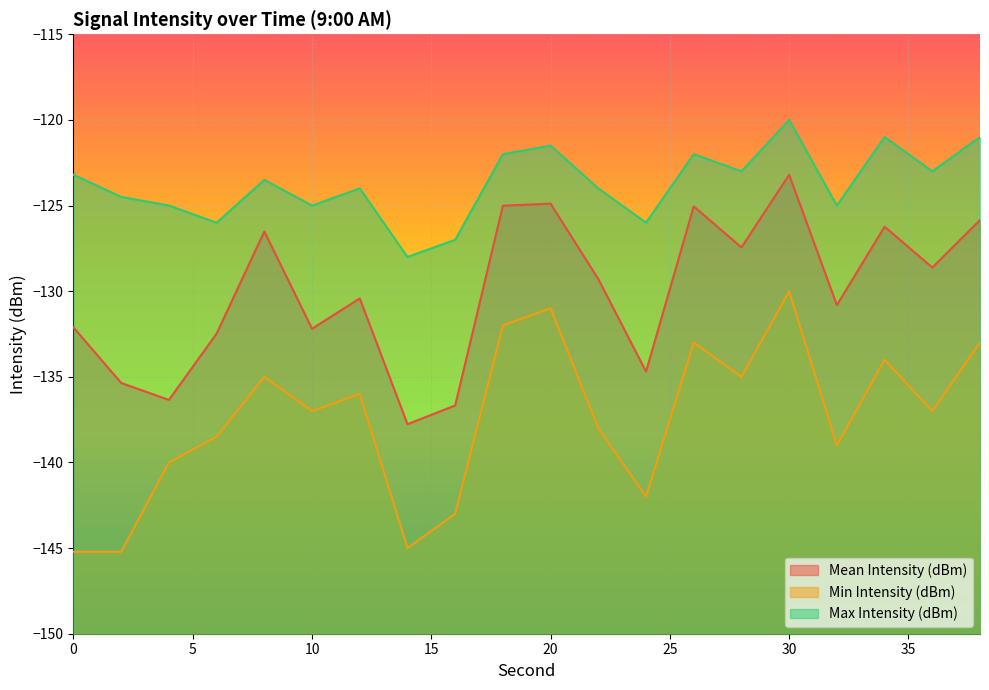

True or false: Mean Intensity (dBm) and Max Intensity (dBm) intersect in this chart.

False